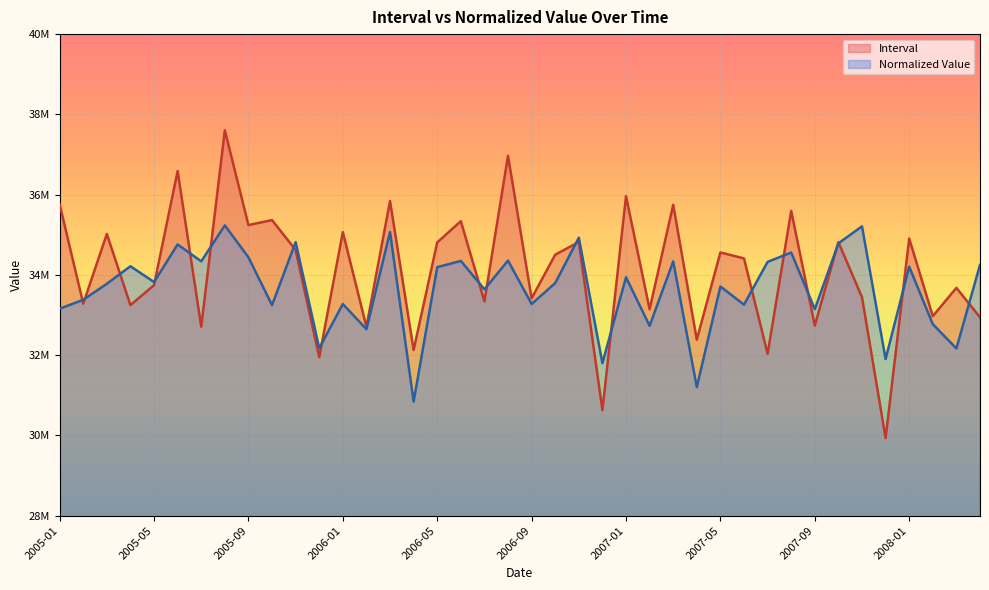

Which has a higher value, 2007-06 or 2005-11?

2005-11